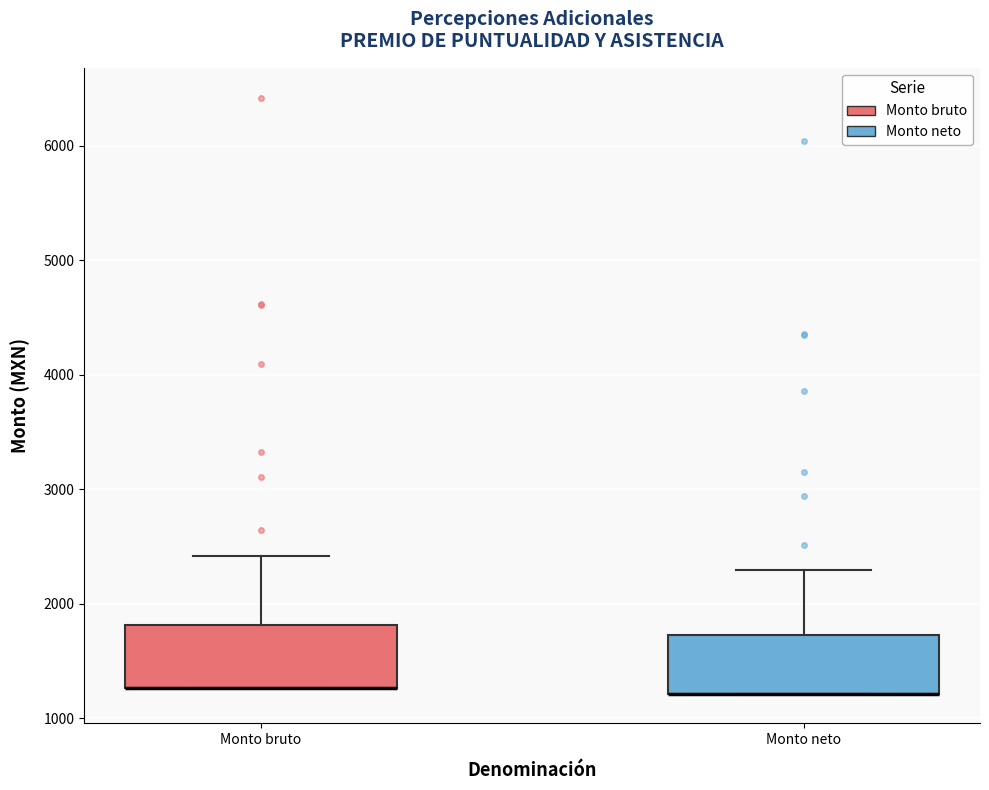

Reading left to right, transcribe this box plot: for each box, give where its median line is, the range the box spans, and where its two whiskers end, as read against the y-axis. The values are not printed on the chart, so give them approximately, as read against the axis.

Monto bruto: median 1300 (drawn on the box's lower edge), box 1300 to 1800, whiskers 1300 to 2400
Monto neto: median 1200 (drawn on the box's lower edge), box 1200 to 1700, whiskers 1200 to 2300